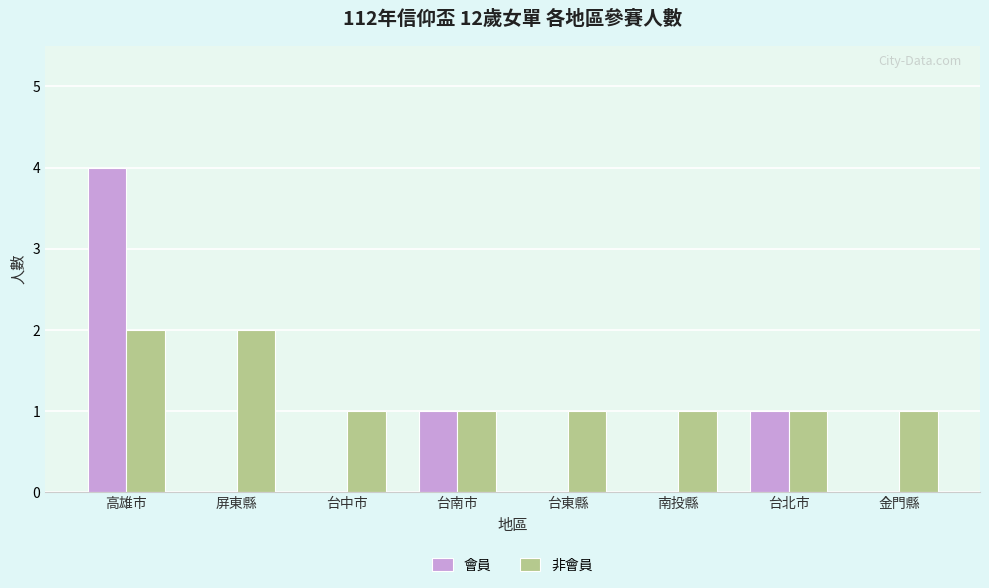

What is the greatest value displayed?

4